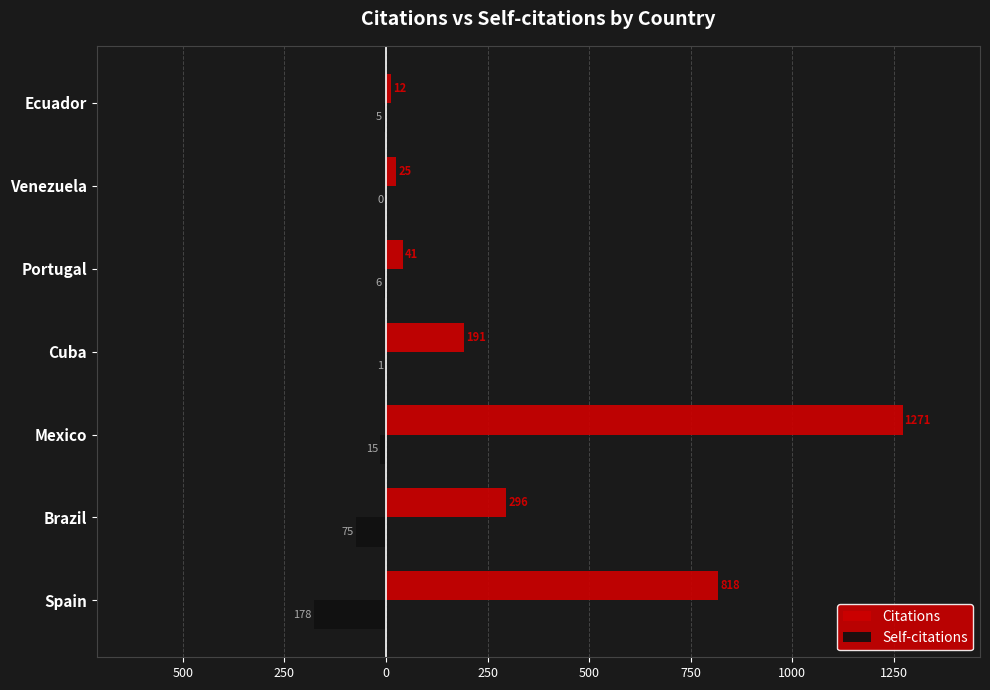

Rank the series by their average value, from lowest to highest.

Self-citations, Citations